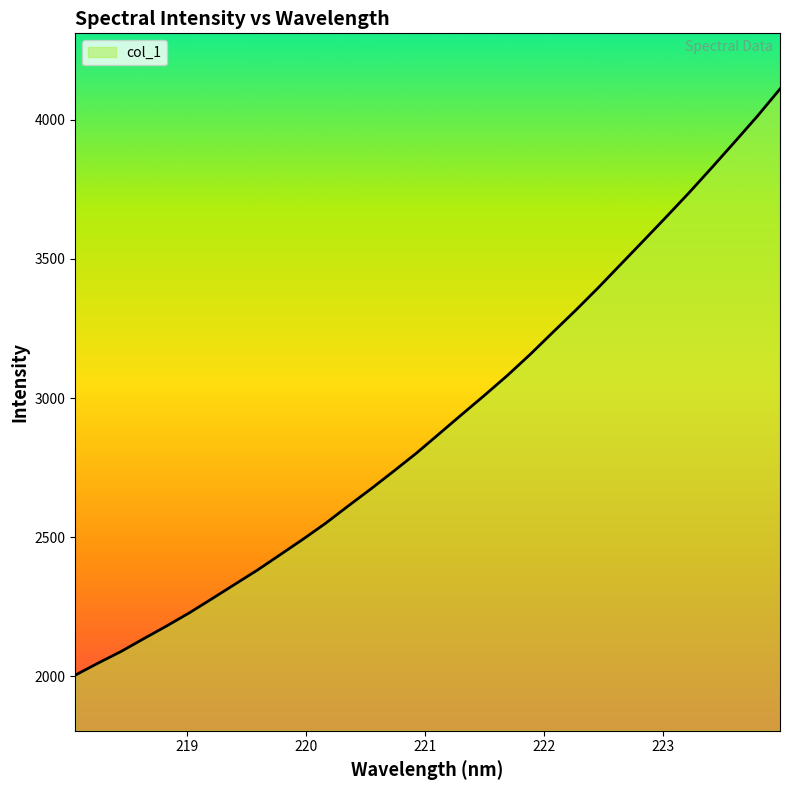

What is the minimum value shown in the chart?

2004.1